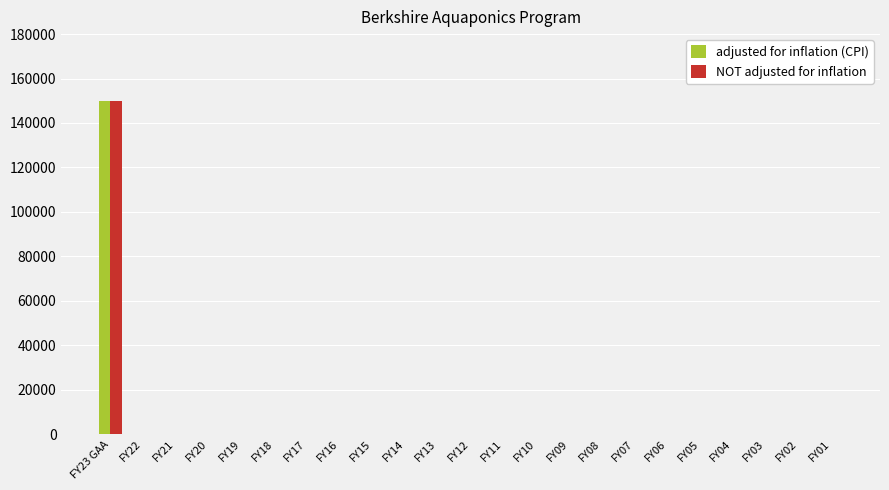

At which category is the sum across all series the highest?

FY23 GAA